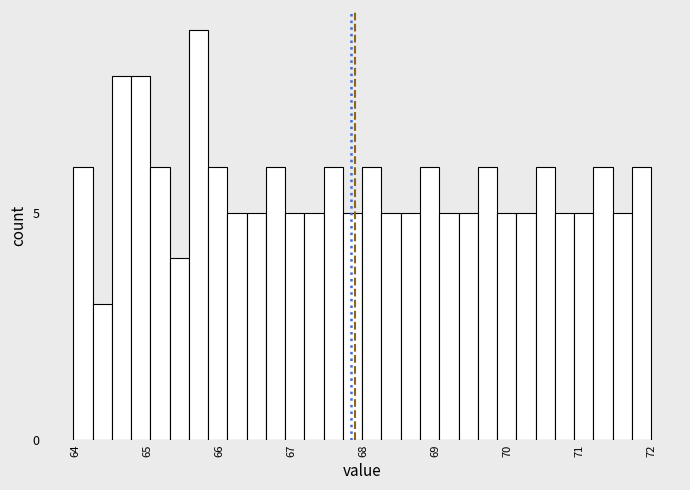

Read against the x-axis, roughly where is the centre of the tallest bar?

65.7